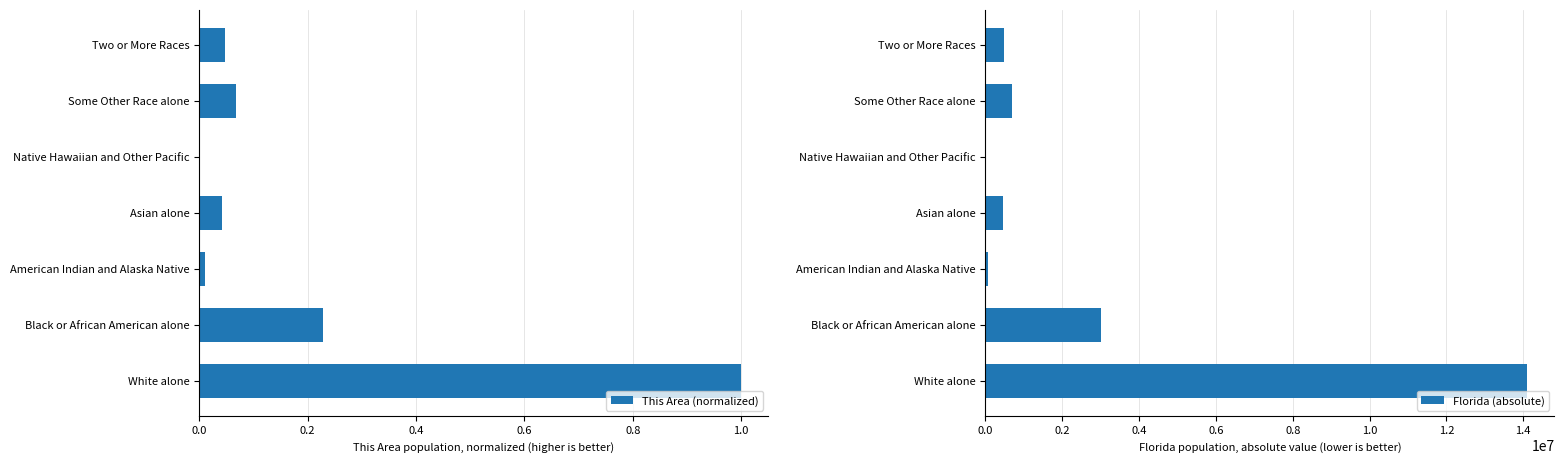

List the series in order of their overall mean, lowest first.

This Area (normalized), Florida (absolute)